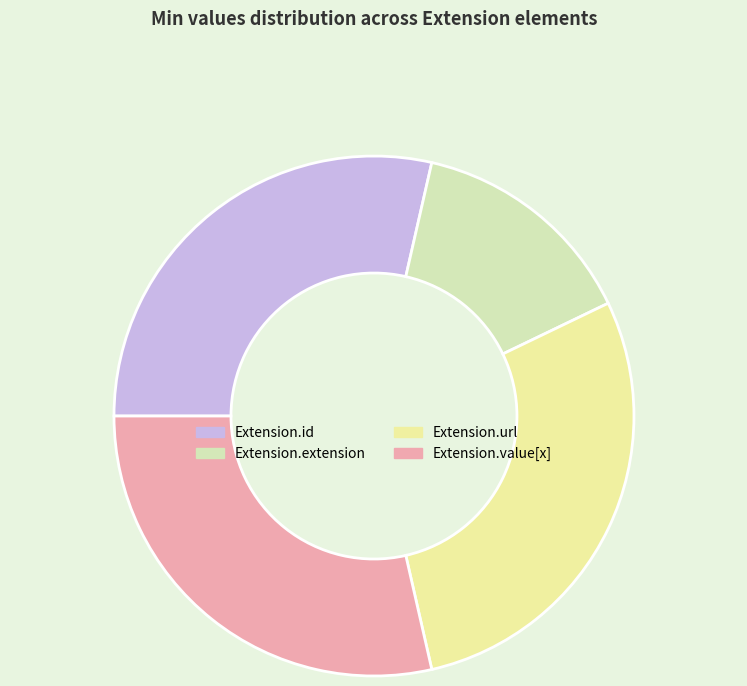

Does Extension.url account for over 50% of the chart?

No